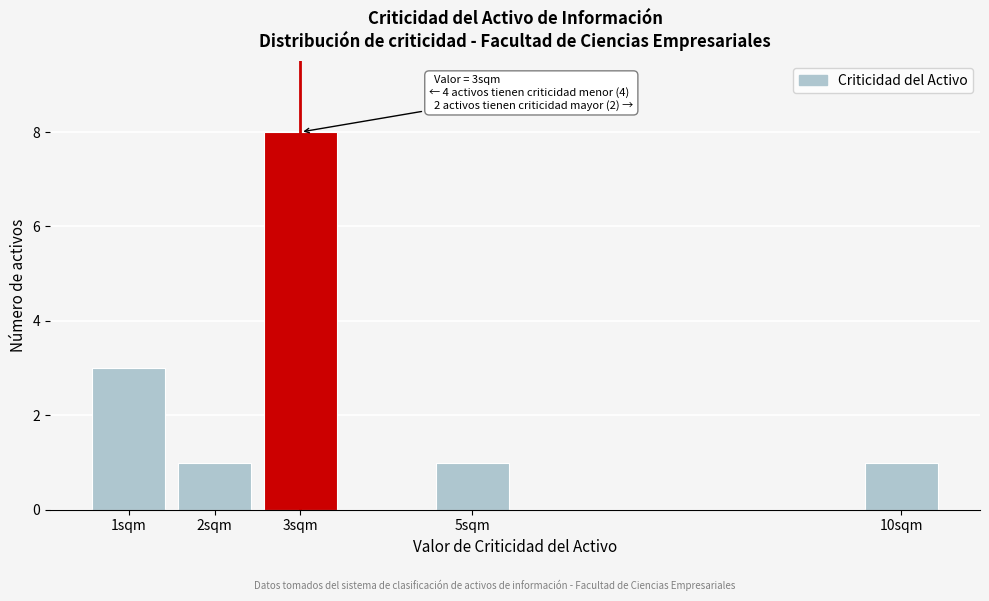

Reading left to right, what are all the values shown in this chart?

1sqm=3	2sqm=1	3sqm=8	5sqm=1	10sqm=1